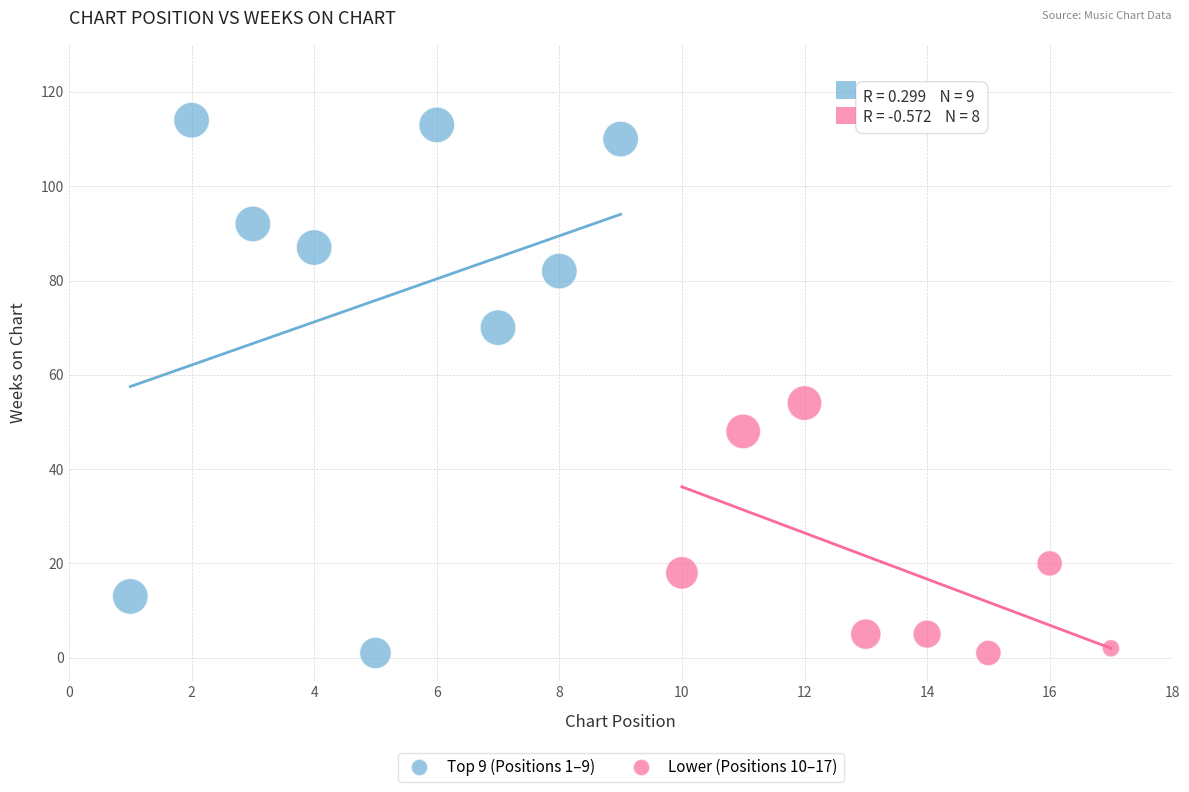

What are all the series names shown in the legend?

Top 9 (Positions 1–9), Lower (Positions 10–17)